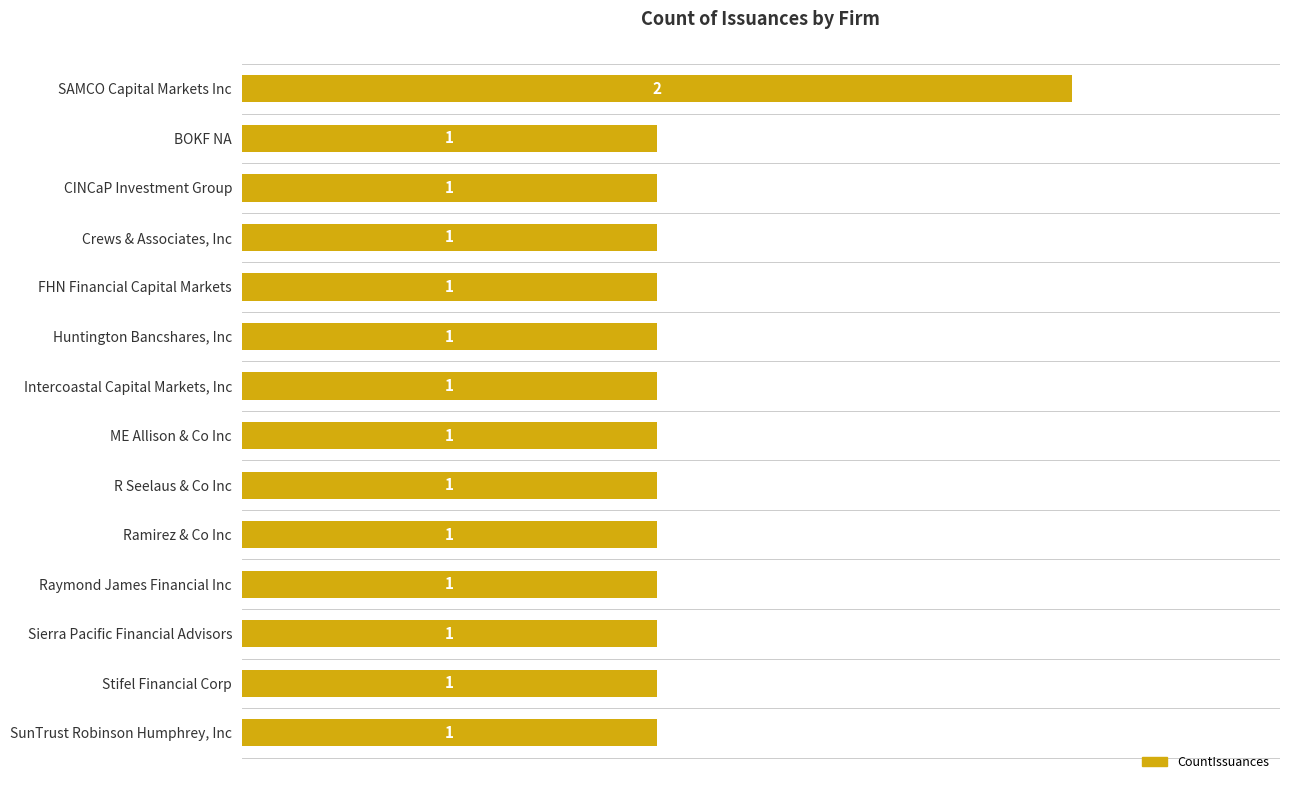

Does the chart contain stacked bars?

No